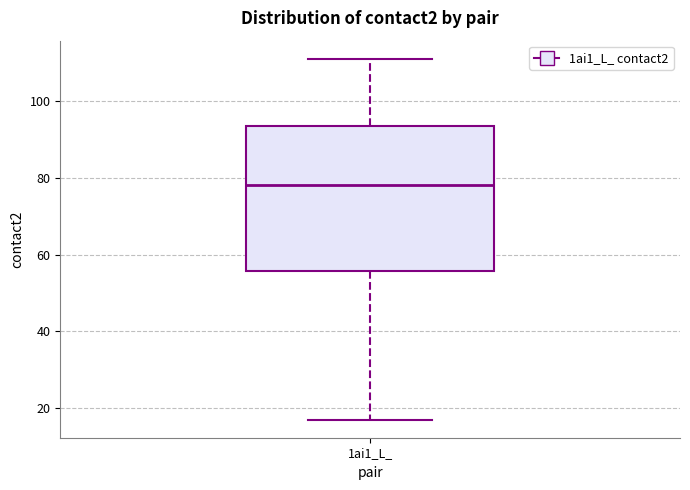

Read this box plot against the y-axis: the position of the median line, the range covered by the box, and the ends of both whiskers. The values are not printed on the chart, so give them approximately, as read against the axis.

median 78, box 56 to 94, whiskers 18 to 112